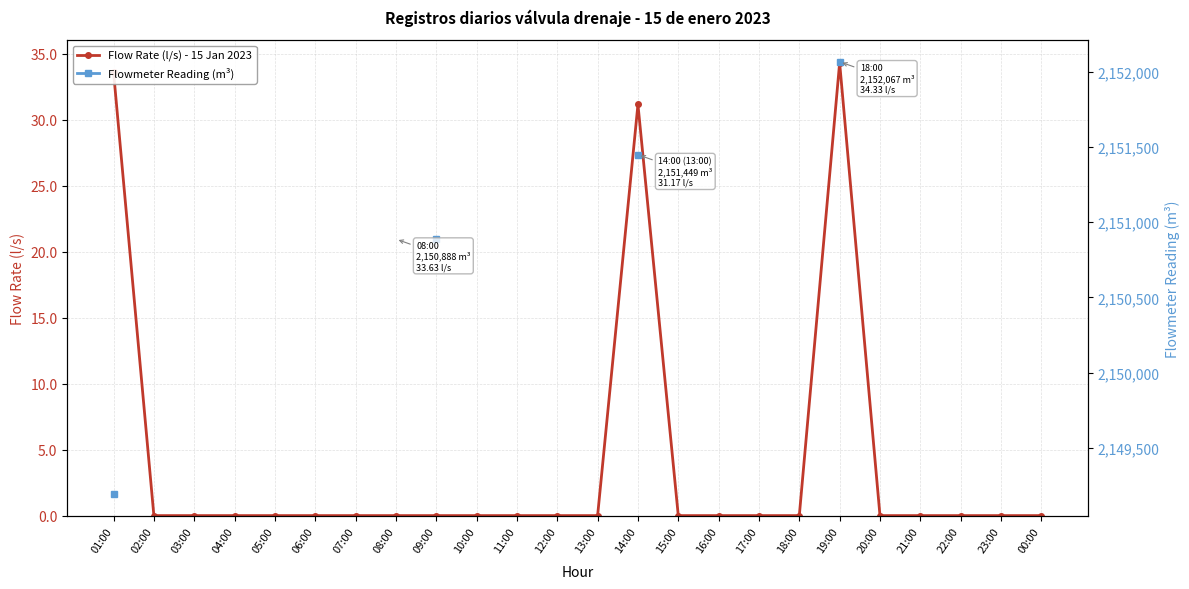

True or false: Flowmeter Reading (m³) has more than 2 points higher than both neighbors.

False